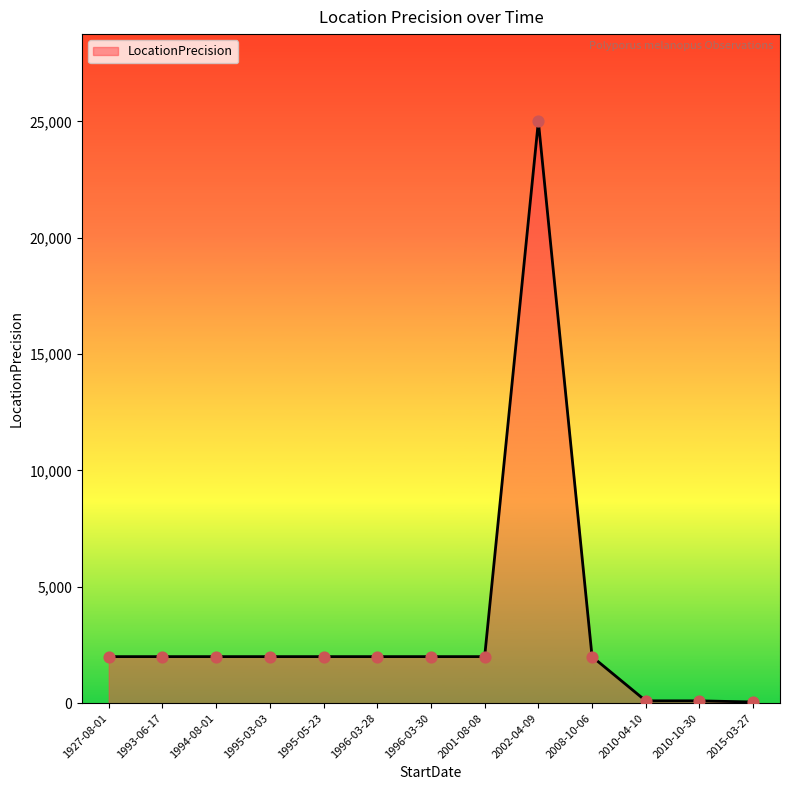

Between 2015-03-27 and 1993-06-17, which is larger?

1993-06-17